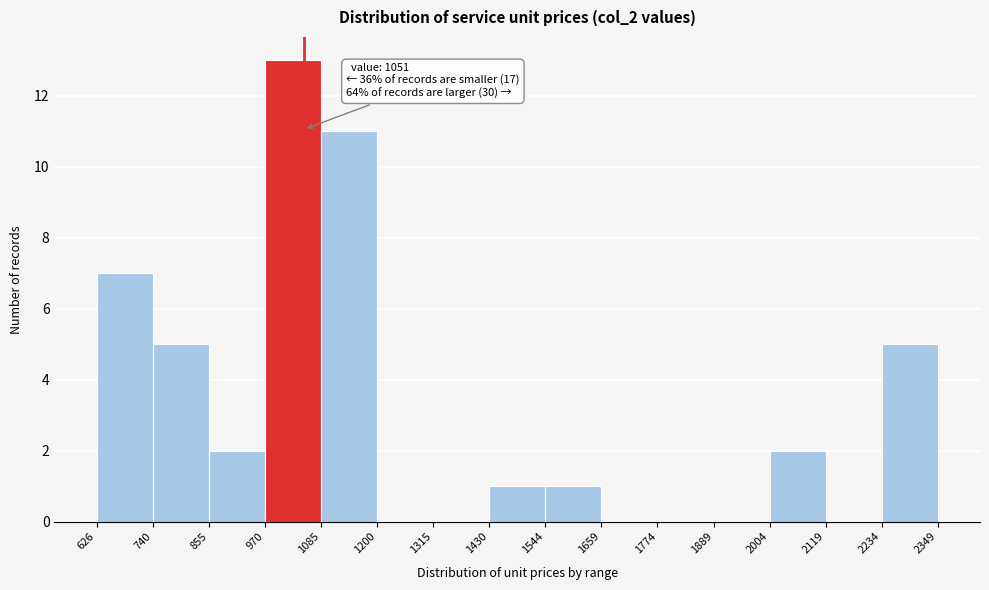

Which range on the x-axis has the tallest bar?

970 to 1085